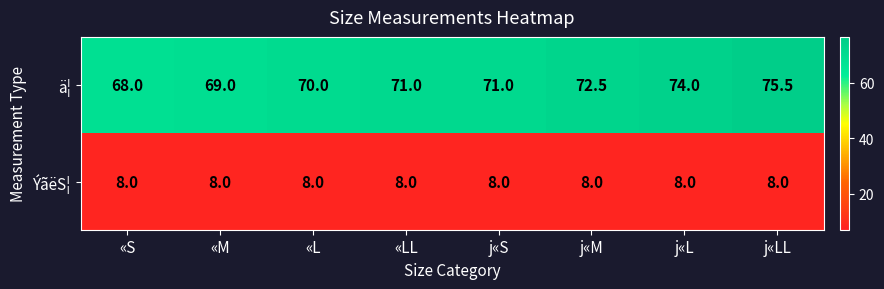

What value does the ä¦ series have at j«LL?

75.5